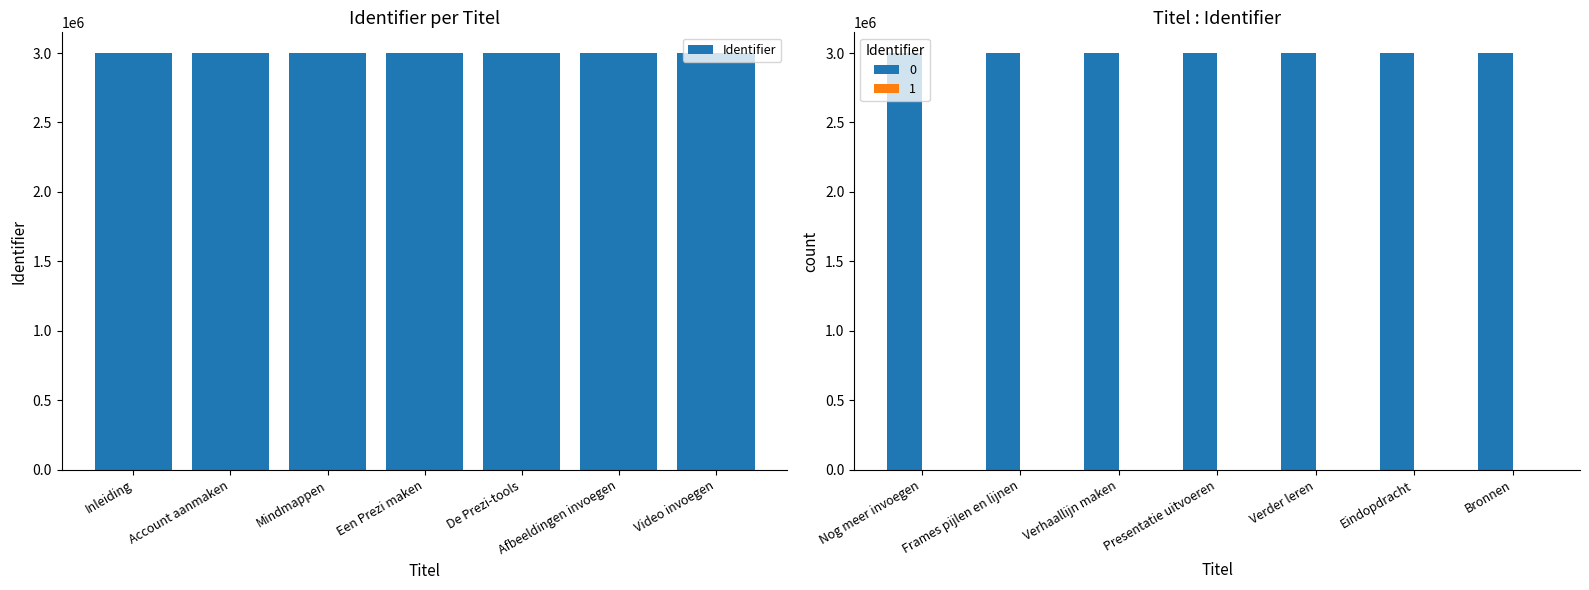

Reading left to right, what are all the values shown in this chart?

Inleiding=2998954	Account aanmaken=2998959	Mindmappen=2998971	Een Prezi maken=2998973	De Prezi-tools=2998983	Afbeeldingen invoegen=2998989	Video invoegen=2998993